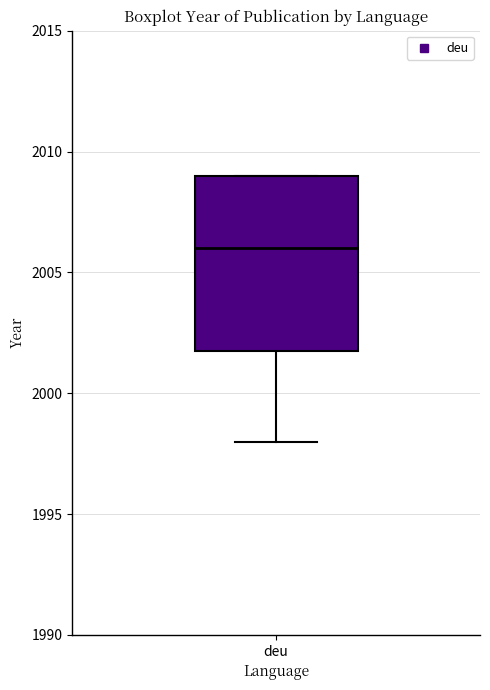

Where is the upper edge of the box for deu on the y-axis? The values are not printed on the chart, so give them approximately, as read against the axis.

2009